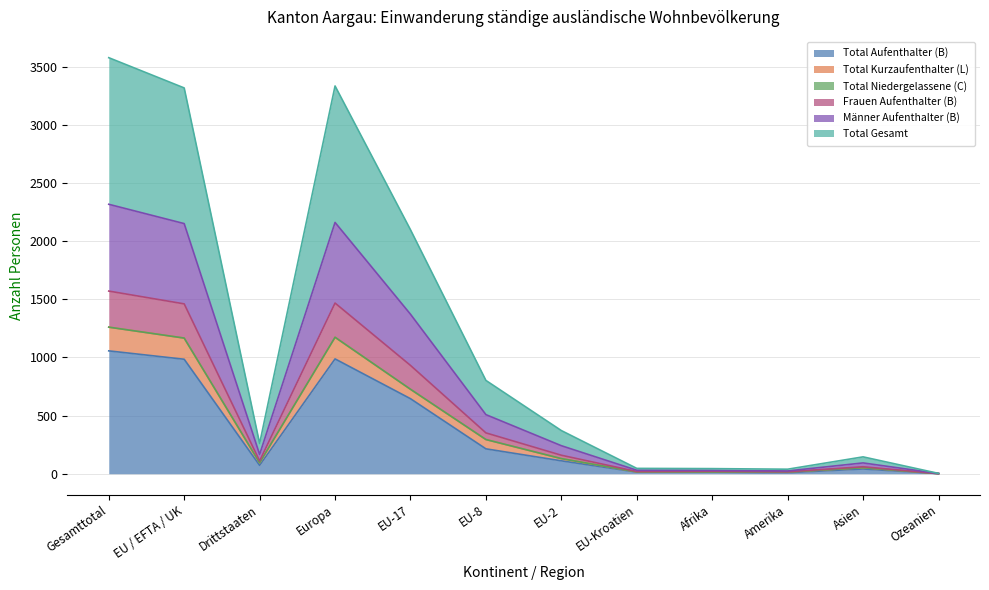

Is the value of Männer Aufenthalter (B) at Gesamttotal greater than the value of Total Aufenthalter (B) at Ozeanien?

Yes